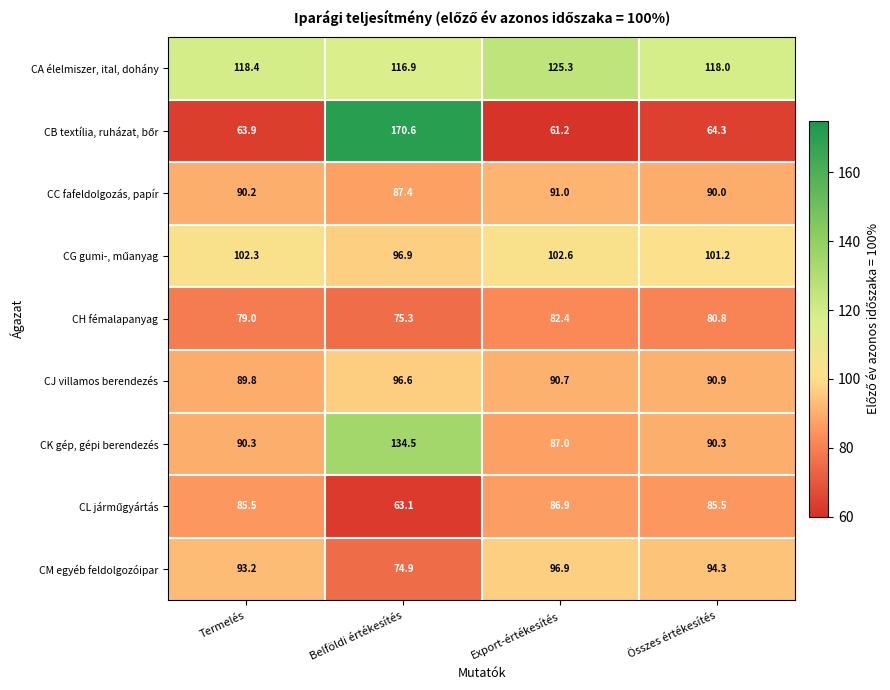

The CM egyéb feldolgozóipar series shows 137.7 at Termelés. True or false?

False